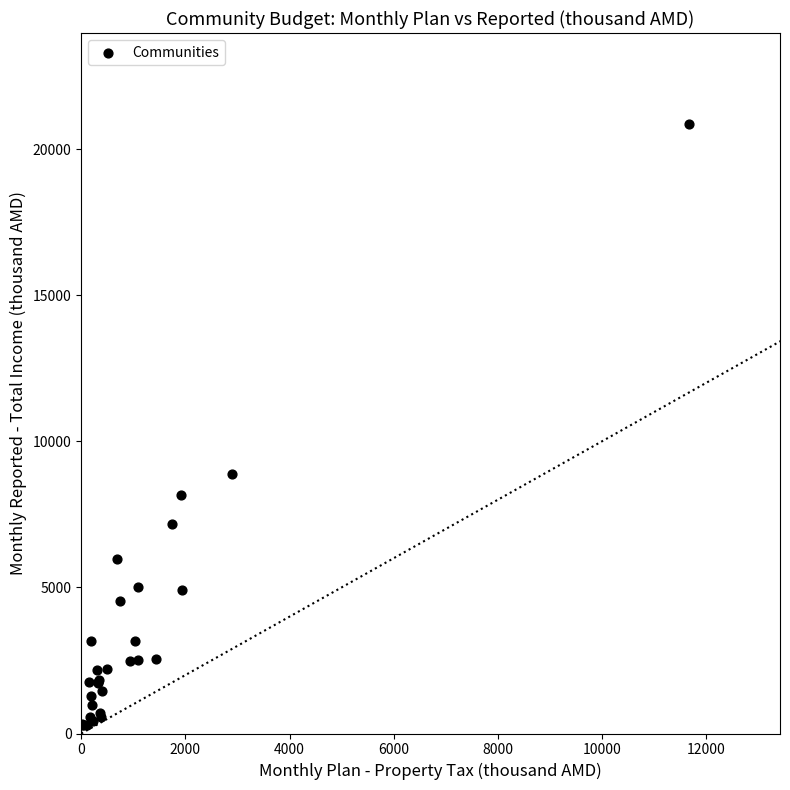

What Y value in the scatter plot is closest to 10567?

8869.3